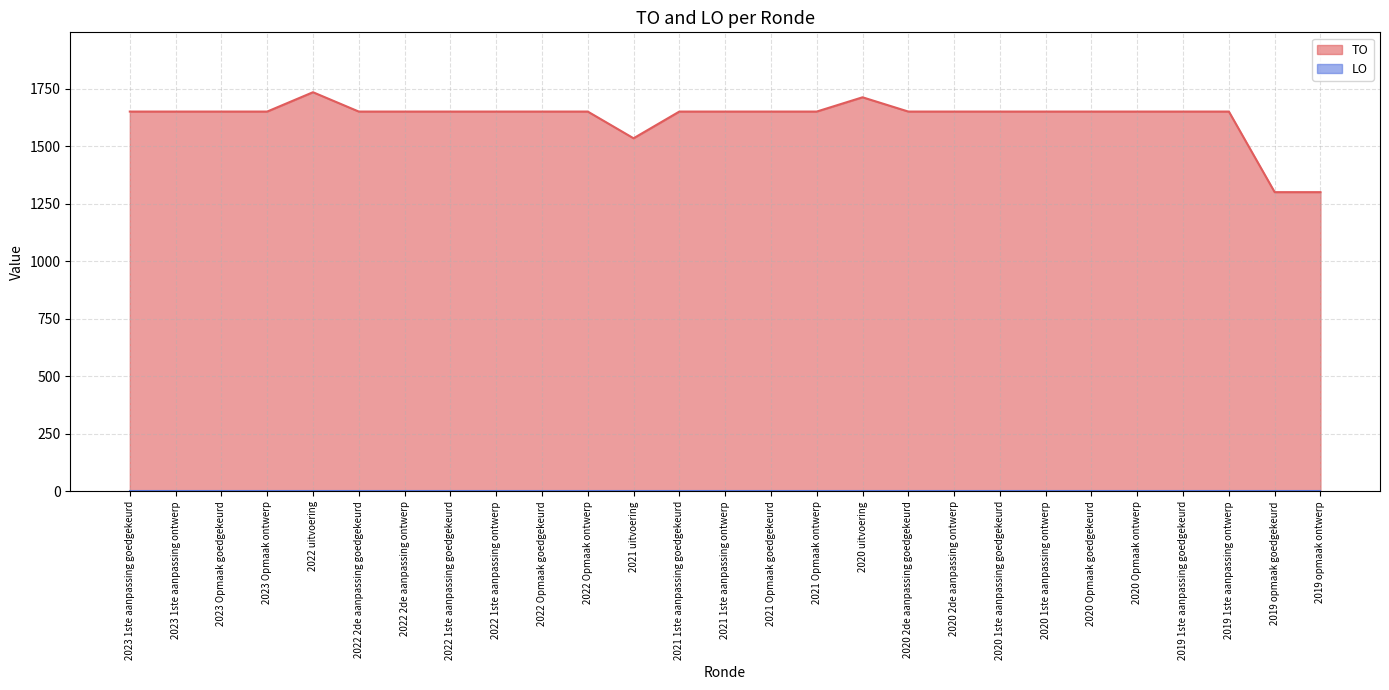

The chart shows a value of 1650 at 2020 2de aanpassing ontwerp. True or false?

True